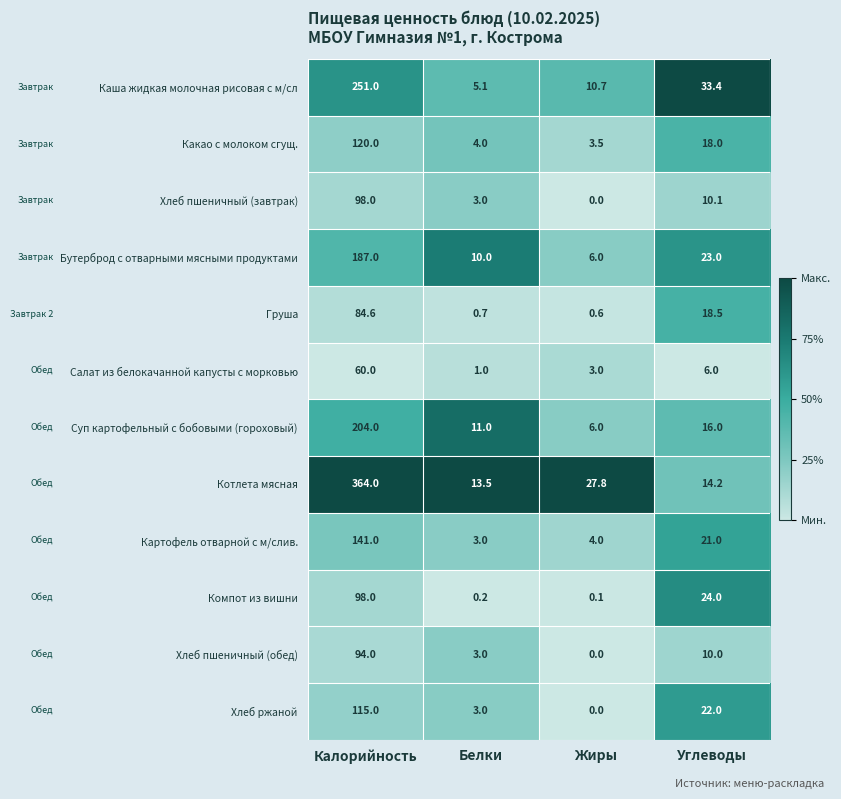

What is the difference between the Каша жидкая молочная рисовая с м/сл values at Белки and Углеводы?

28.3